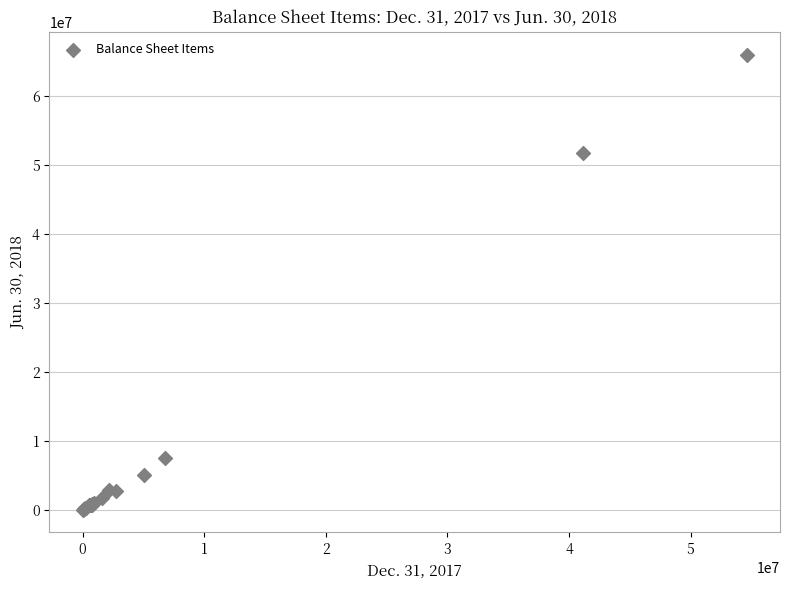

What Y value in the scatter plot is closest to 33005189?

51751205